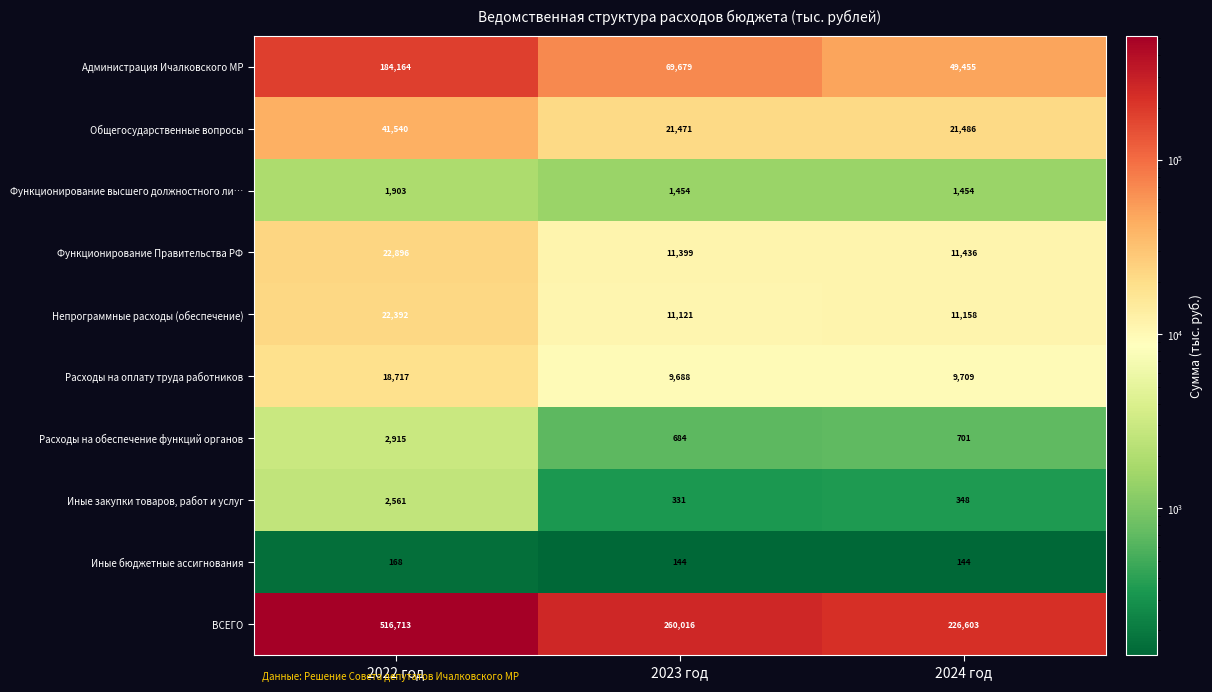

The Иные закупки товаров, работ и услуг series shows 183 at 2023 год. True or false?

False